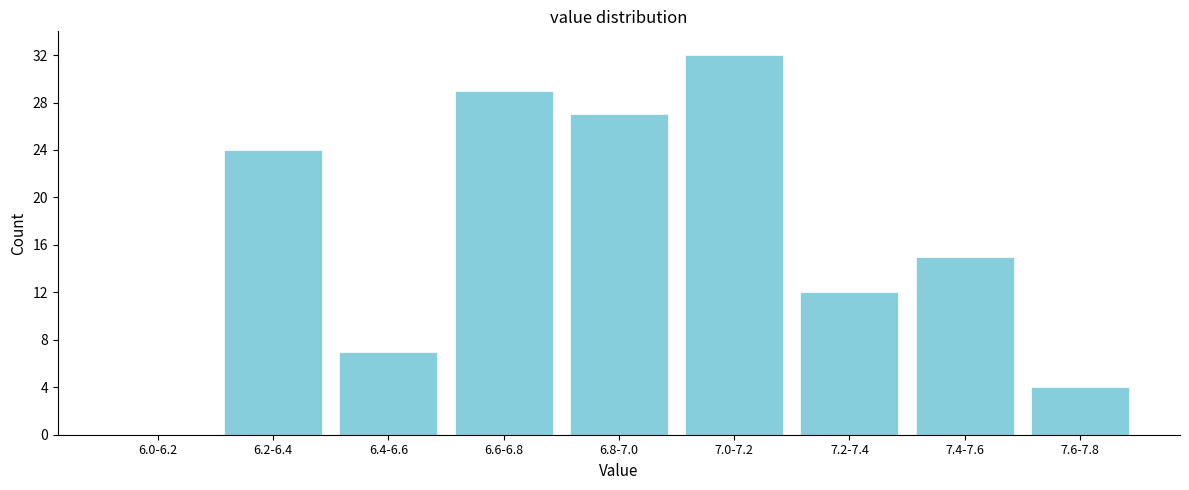

Reading left to right, list all the values displayed in this chart.

6.0-6.2=0	6.2-6.4=24	6.4-6.6=7	6.6-6.8=29	6.8-7.0=27	7.0-7.2=32	7.2-7.4=12	7.4-7.6=15	7.6-7.8=4